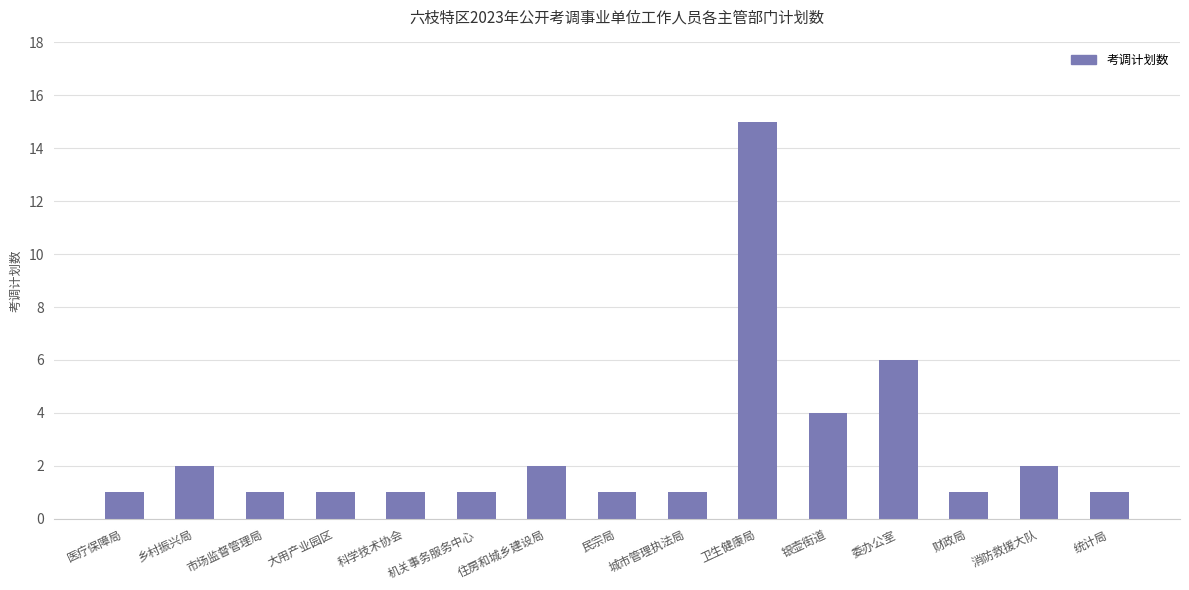

What is the change in value from 医疗保障局 to 银壶街道?

+3